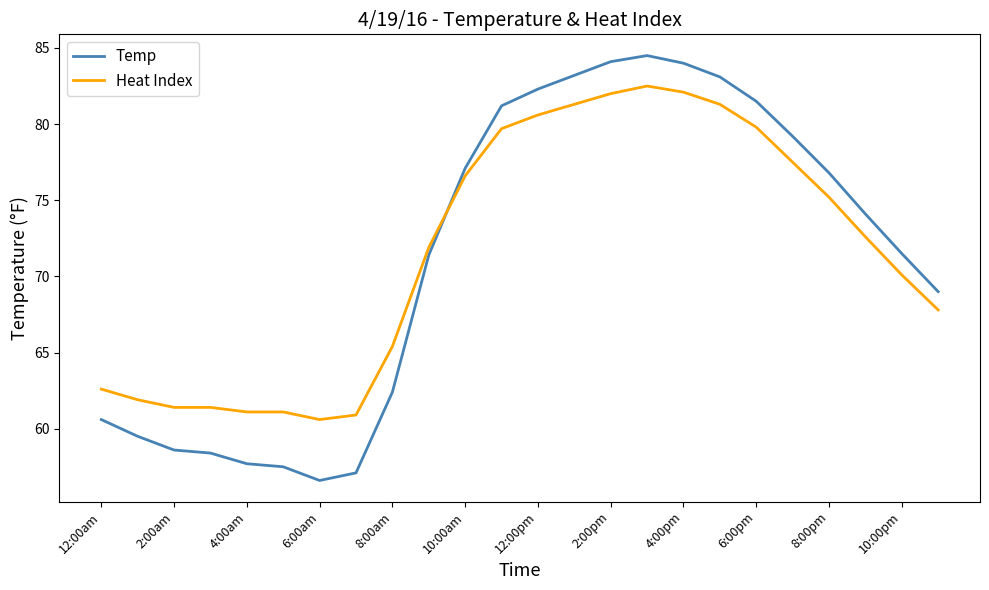

What is the maximum value shown in the chart?

84.5